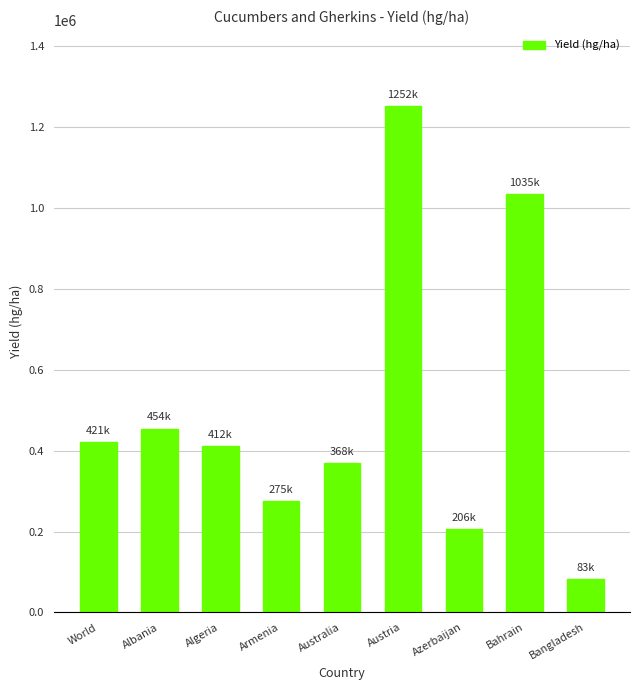

What is the change in value from Algeria to Azerbaijan?

-205655